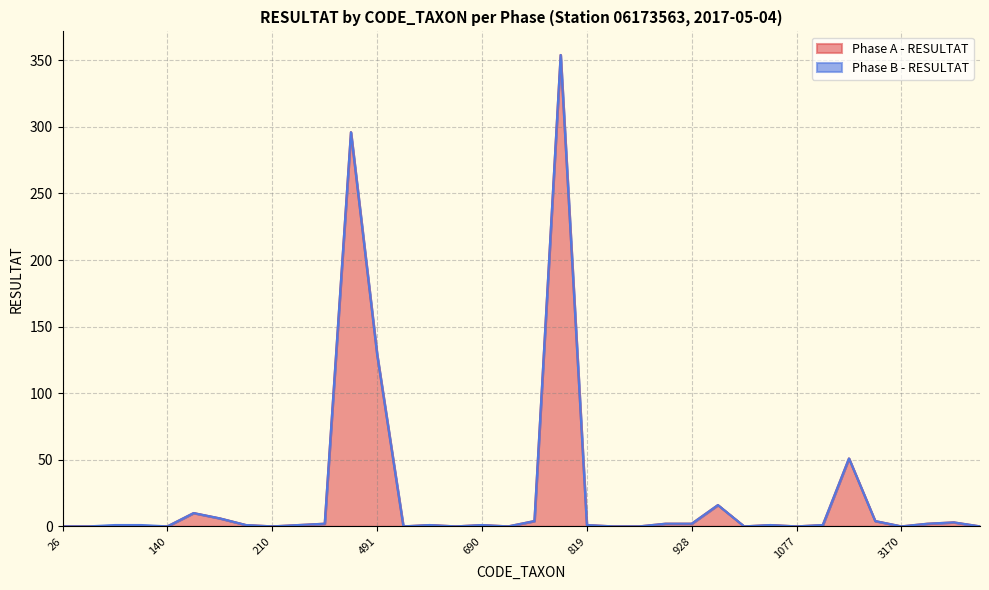

What is the difference between the maximum and second lowest values?

354